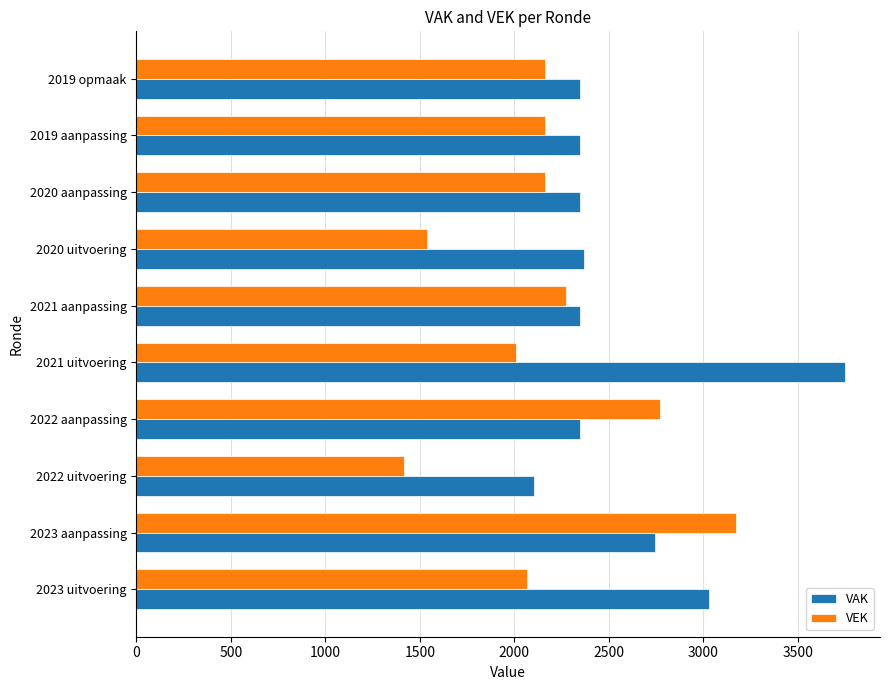

Rank the series by their maximum value, from lowest to highest.

VEK, VAK